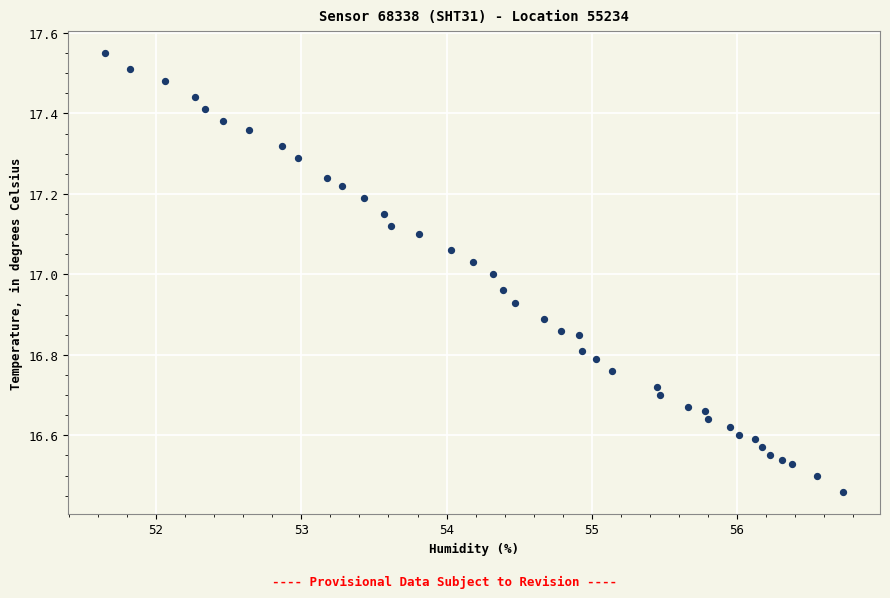

What is the range of Y values (max minus min)?

1.1